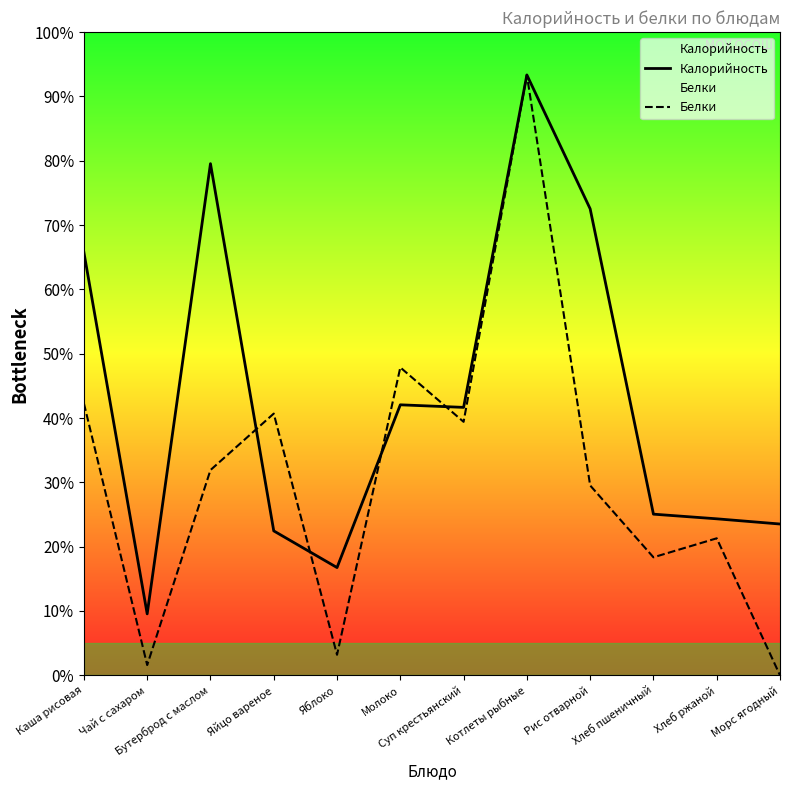

Where is Калорийность nearest to the value 154?

Молоко